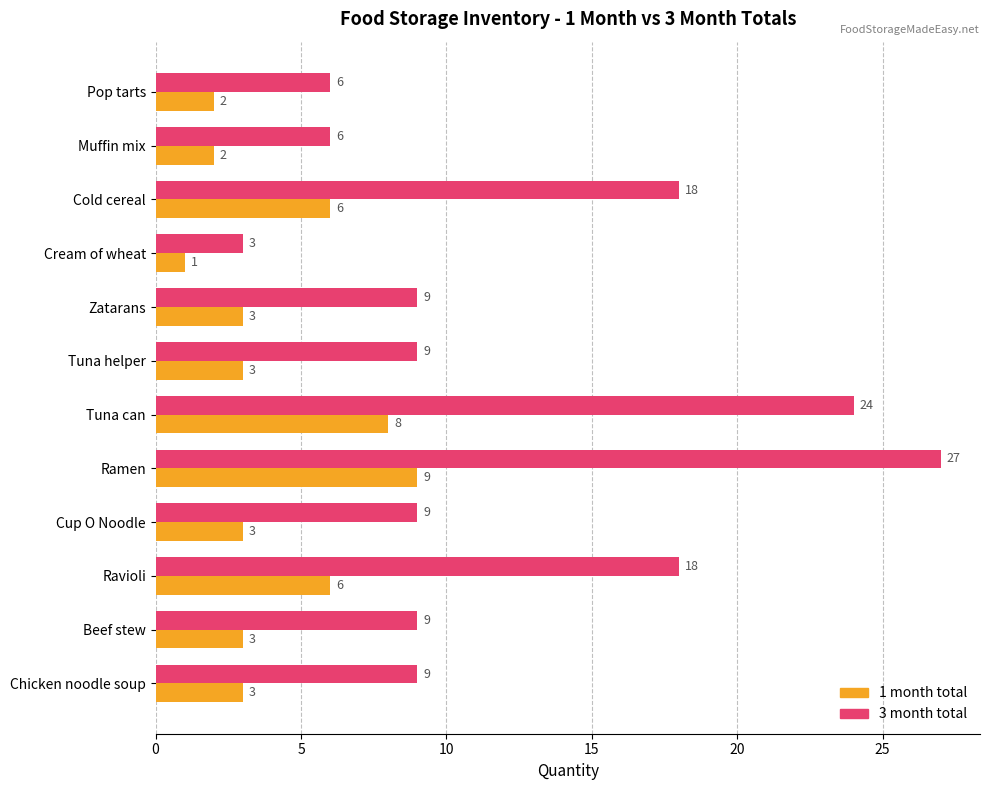

At Beef stew, list the series in order from largest to smallest.

3 month total, 1 month total